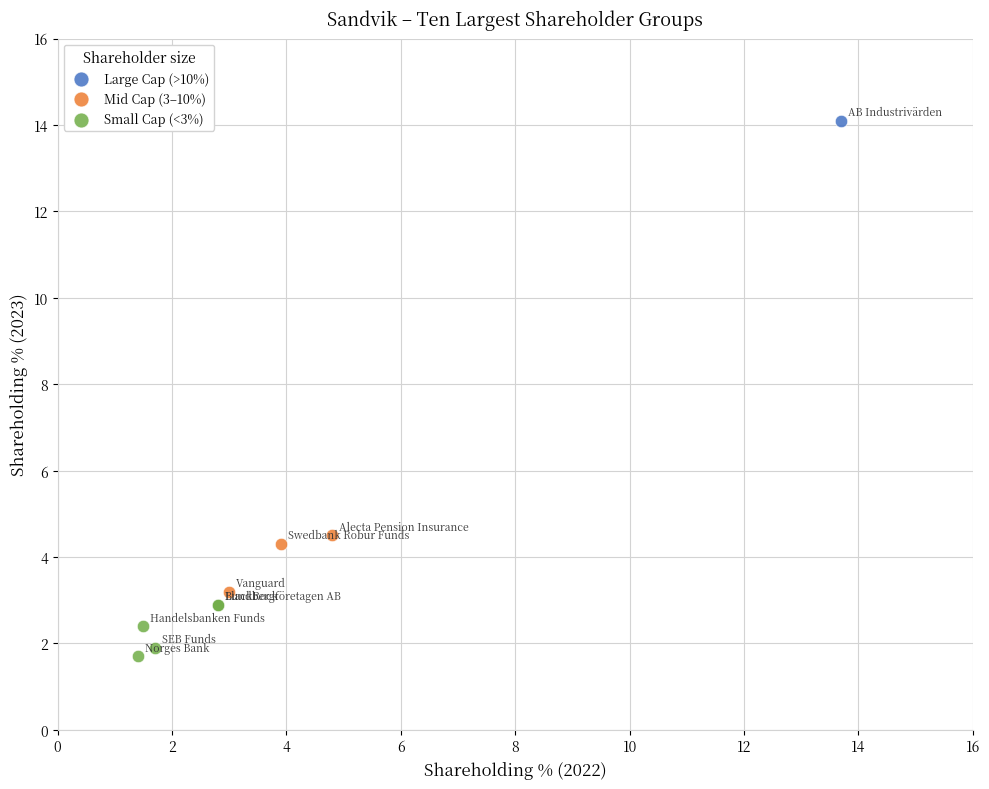

What are all the series names shown in the legend?

Large Cap (>10%), Mid Cap (3–10%), Small Cap (<3%)